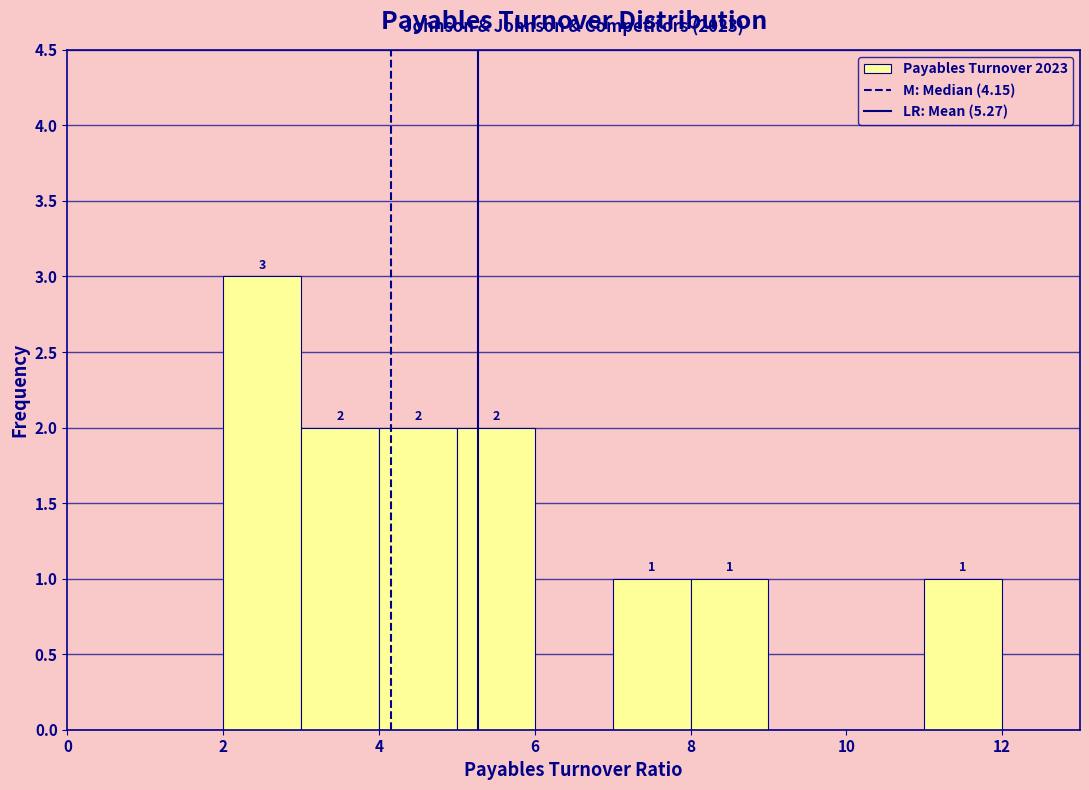

Over which range of the x-axis is the bar tallest?

2 to 3